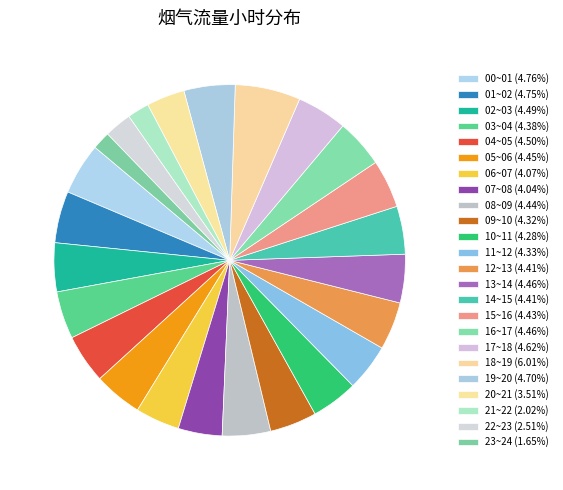

Count the number of slices in the pie.

24